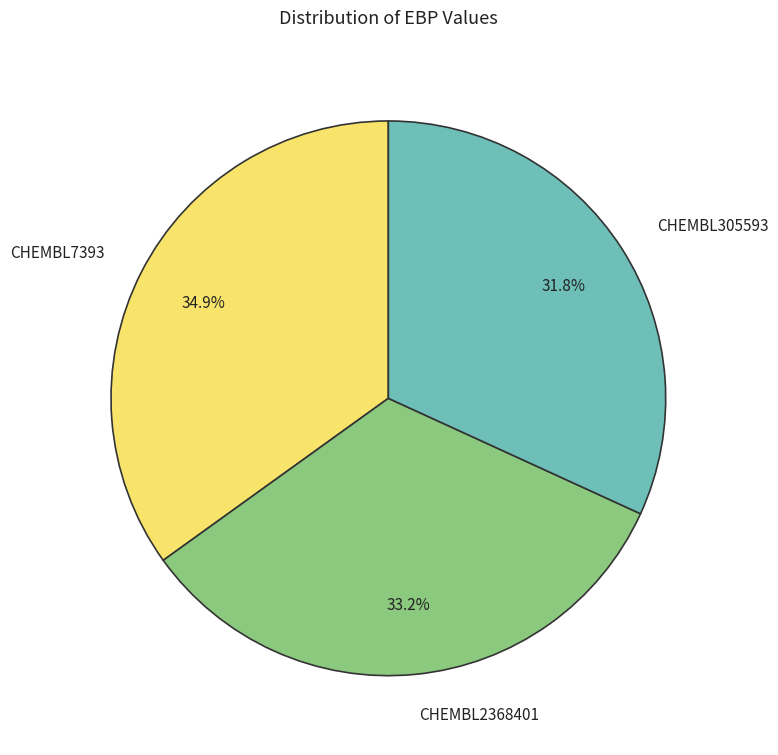

How many segments does this pie chart have?

3